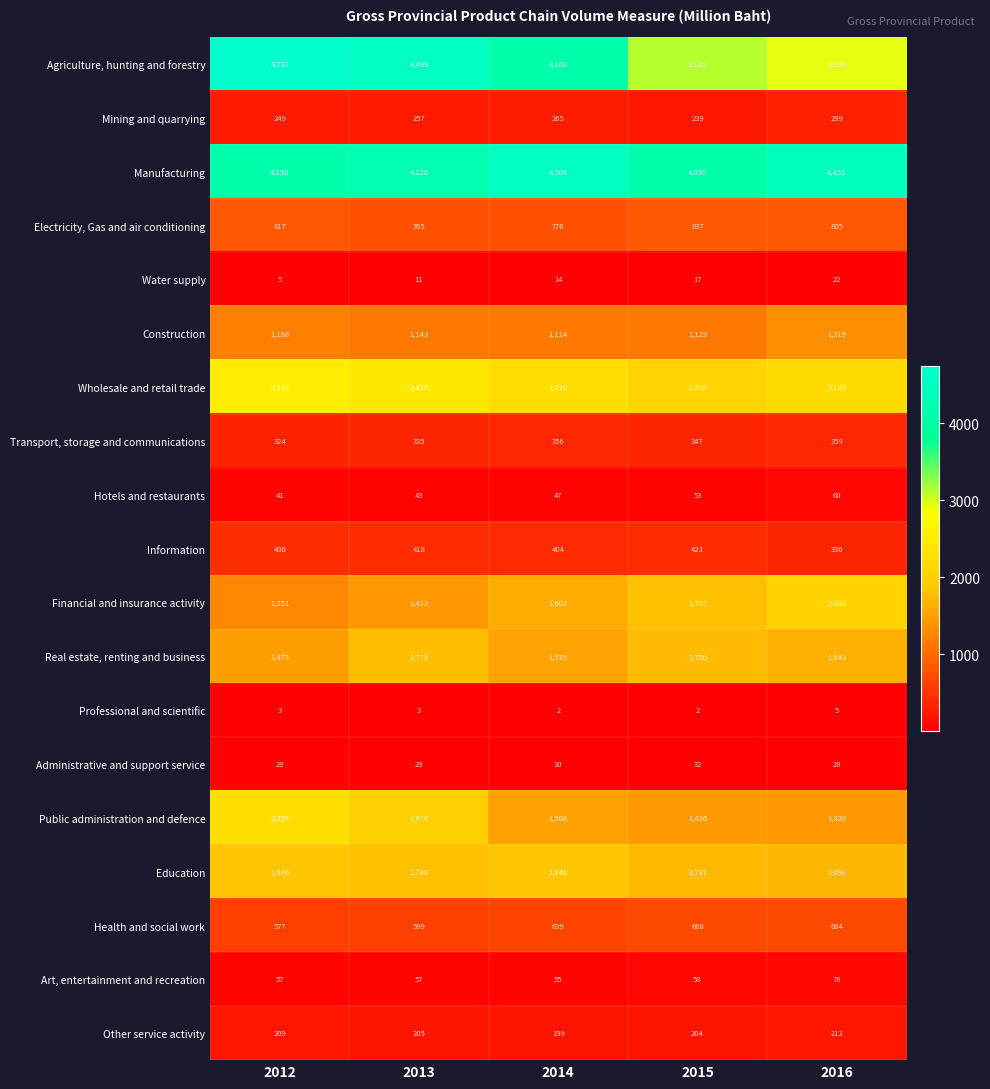

What is the maximum value for Public administration and defence?

2257